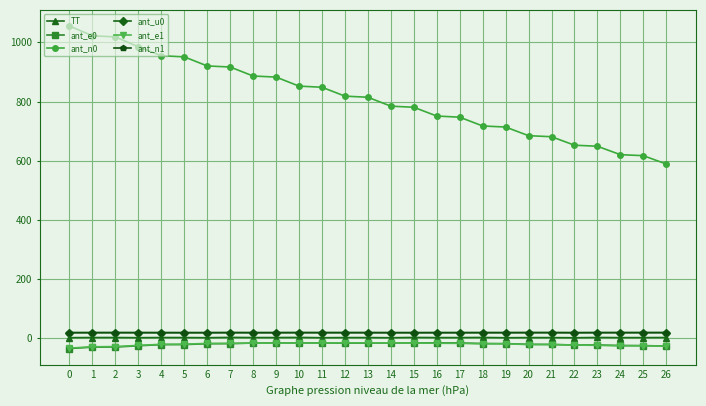

Does the chart have visible grid lines?

Yes